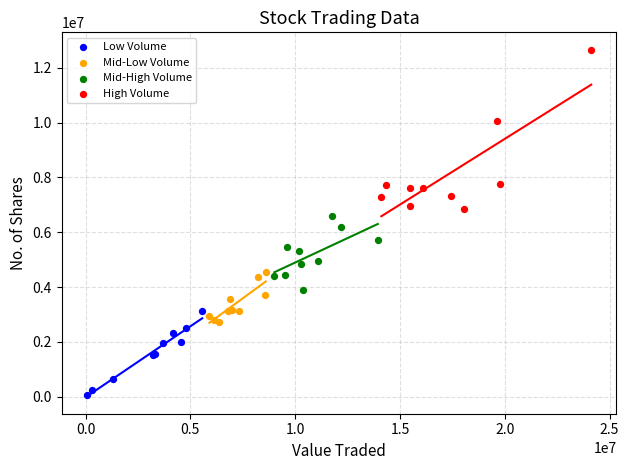

Which series has the widest spread of Y values?

High Volume